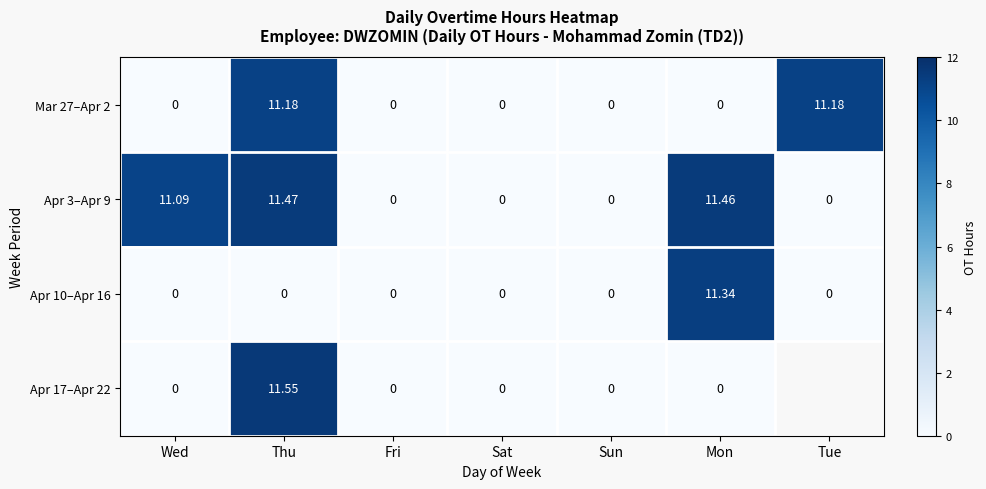

Is it true that Apr 10–Apr 16 equals -3.5 at Tue?

False